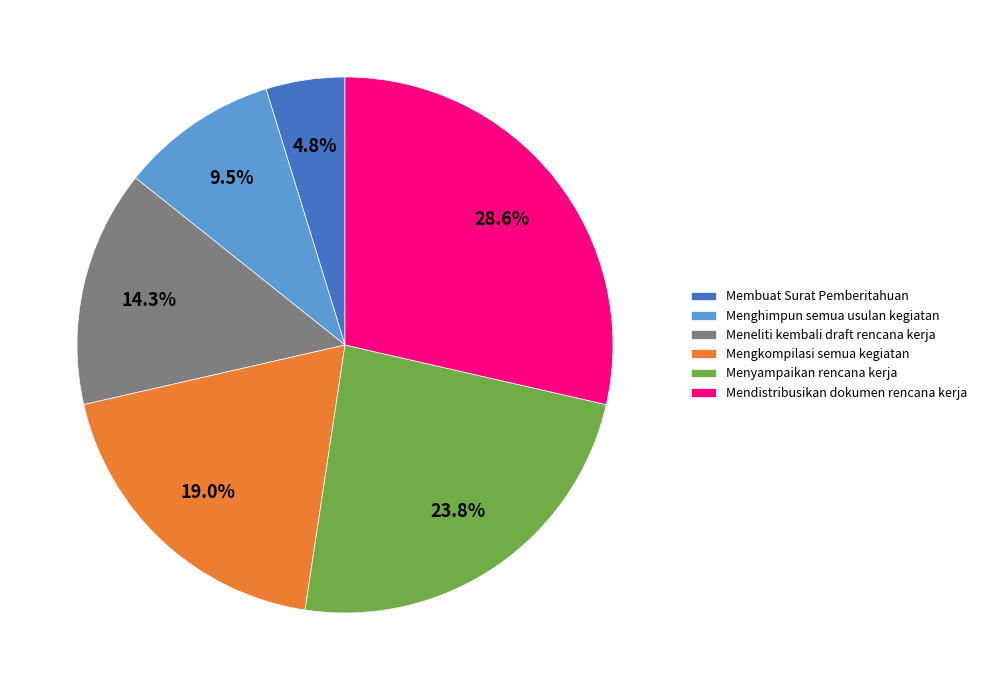

Which has a higher value, Meneliti kembali draft rencana kerja or Menyampaikan rencana kerja?

Menyampaikan rencana kerja